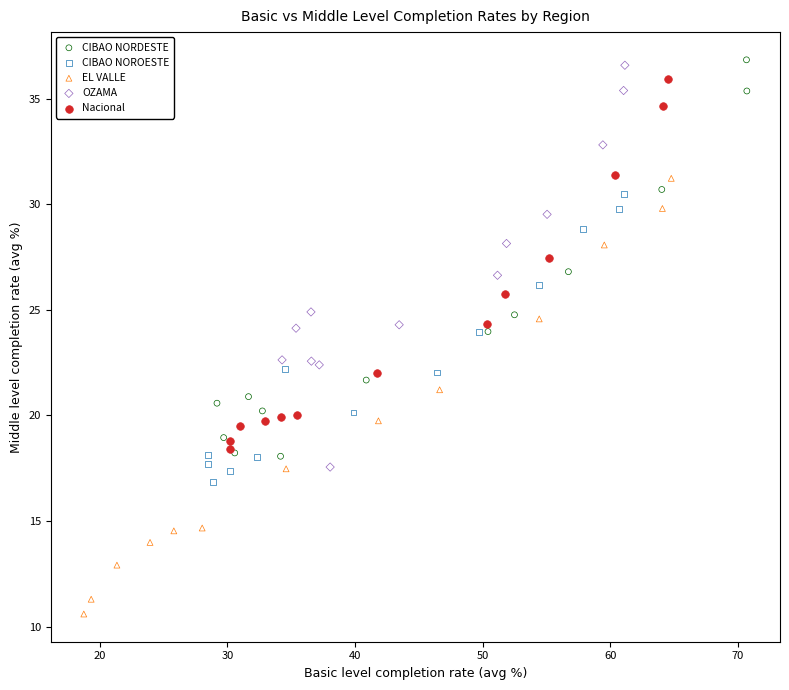

Which series reaches the minimum Y coordinate?

EL VALLE